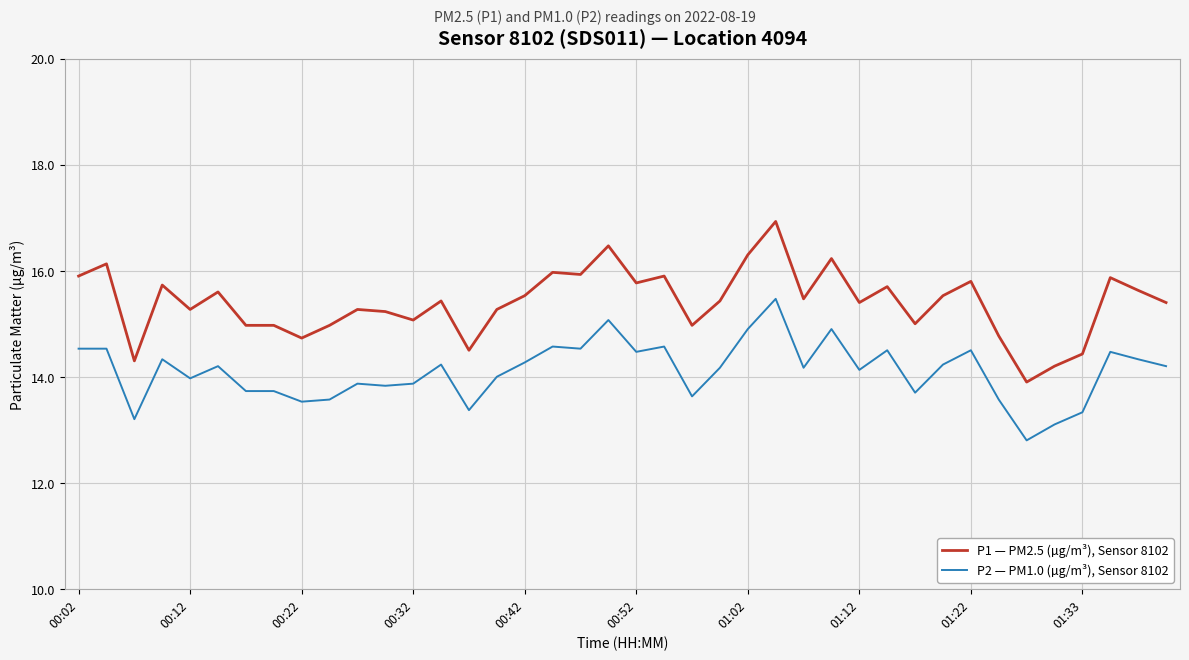

Rank the series by their average value, from highest to lowest.

P1 — PM2.5 (µg/m³), Sensor 8102, P2 — PM1.0 (µg/m³), Sensor 8102